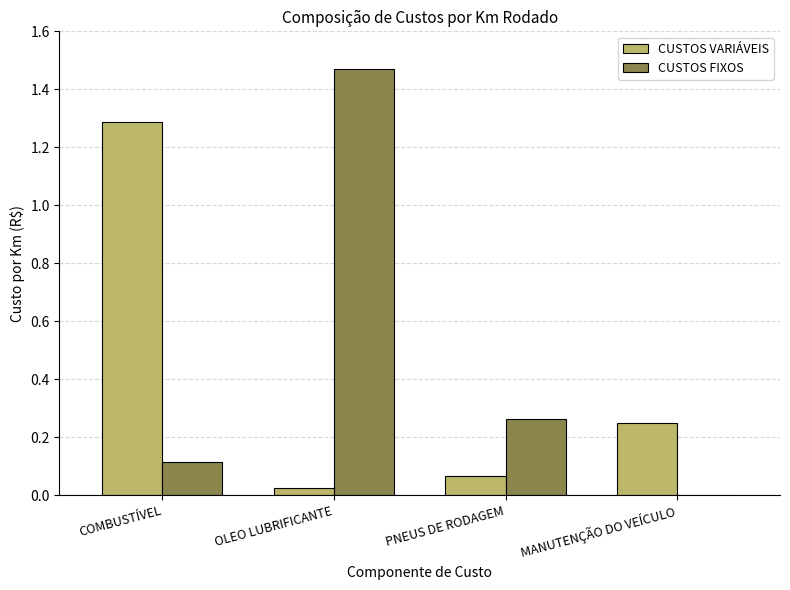

What is the sum of all CUSTOS FIXOS values?

1.8